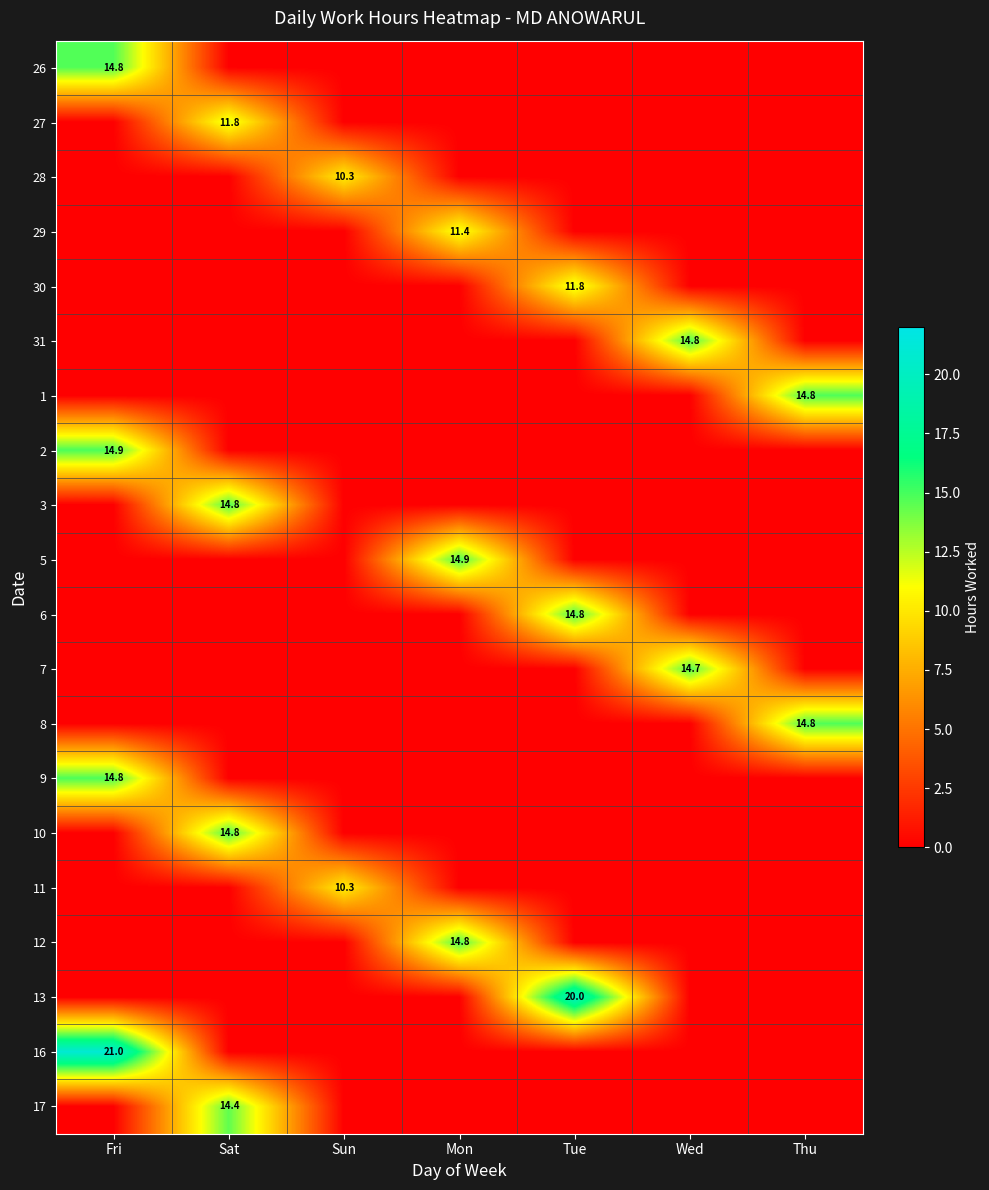

Rank the categories by 8 value from highest to lowest.

Thu, Fri, Sat, Sun, Mon, Tue, Wed